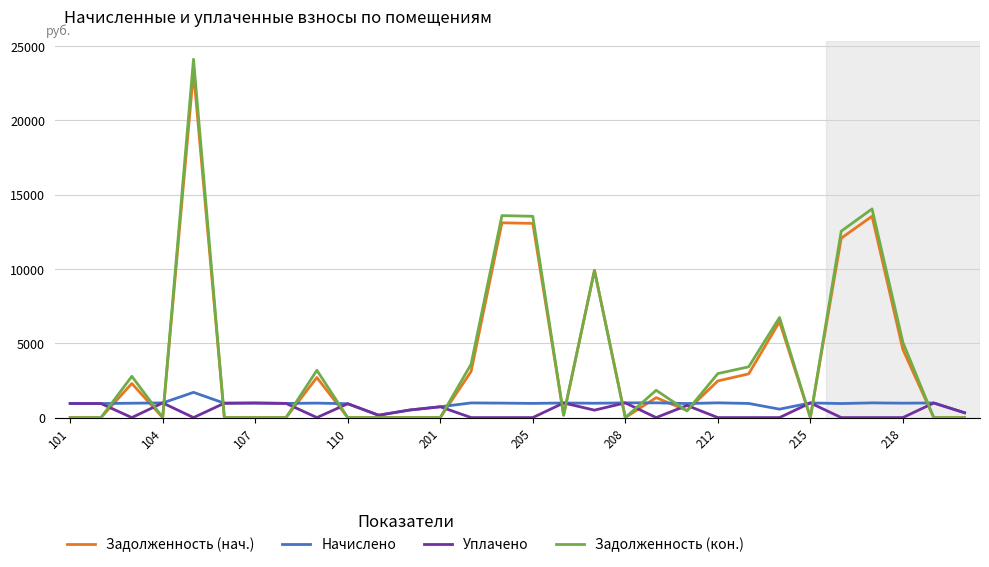

What is the greatest value displayed?

24112.2